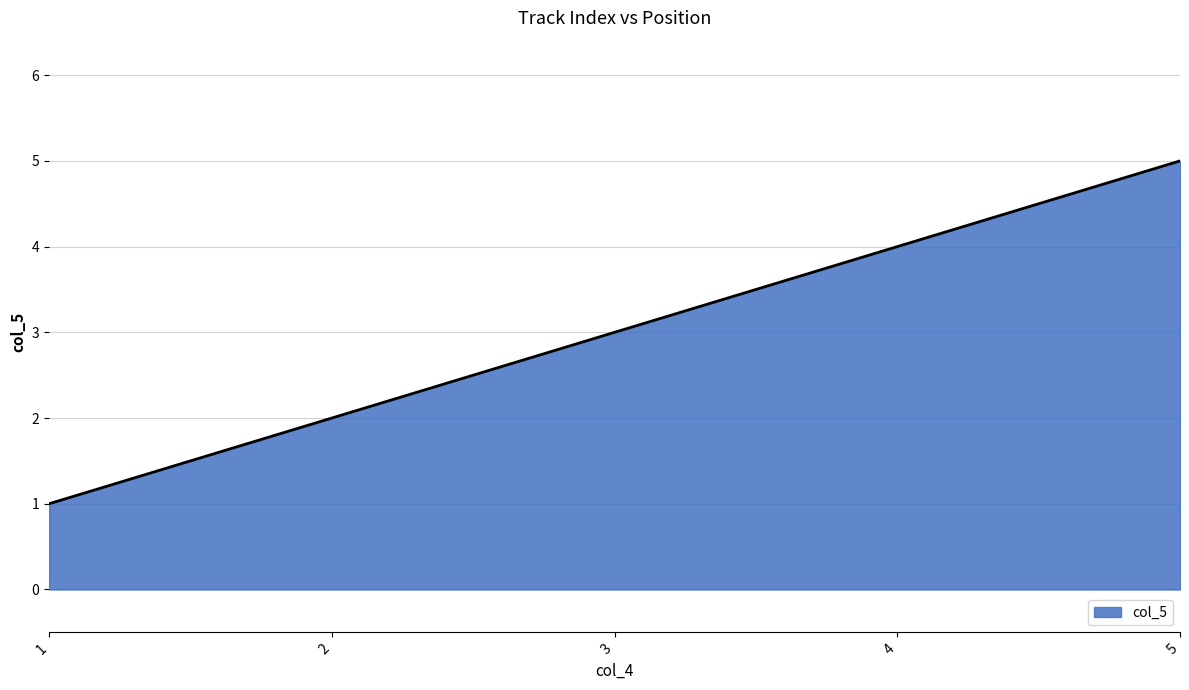

What is the greatest value displayed?

5